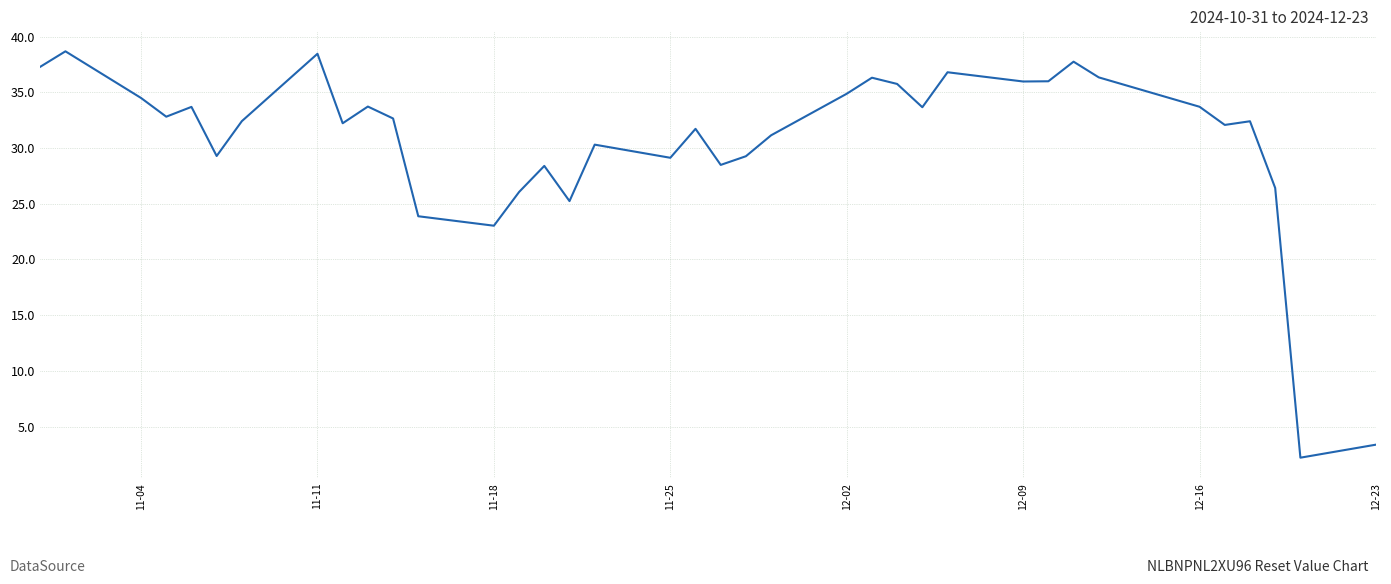

What is the difference between the maximum and minimum values?

36.5